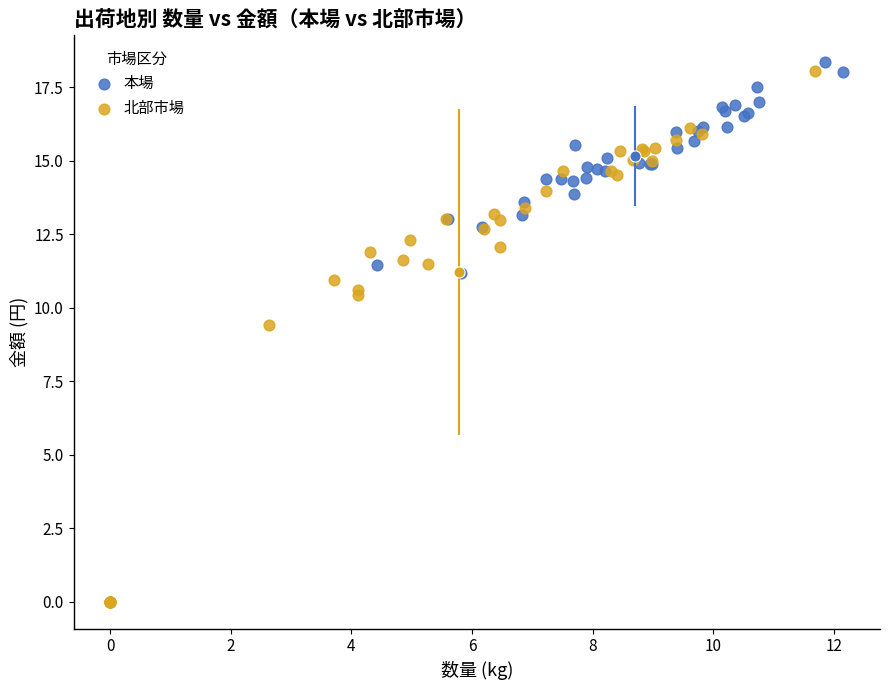

Which series has the widest spread of Y values?

北部市場